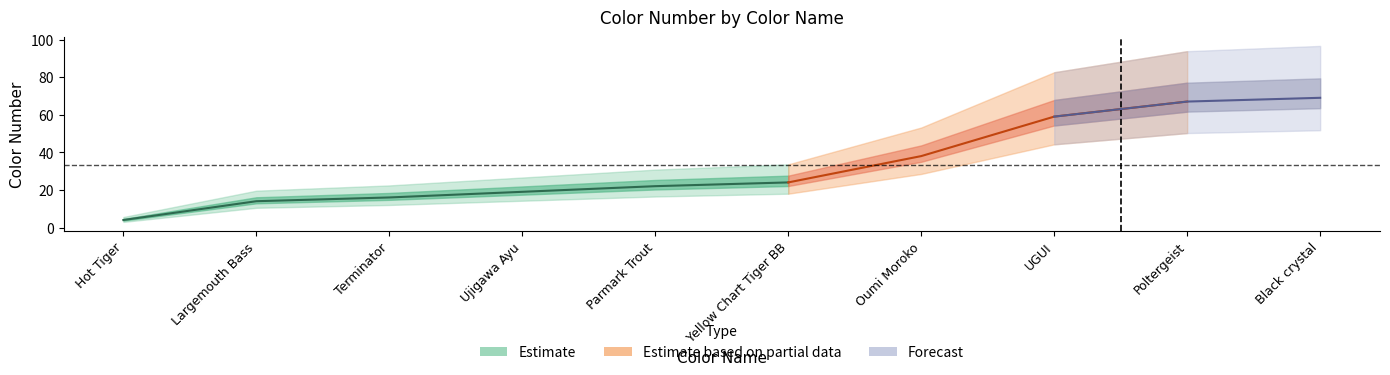

Is it true that the value at Parmark Trout is 22?

True